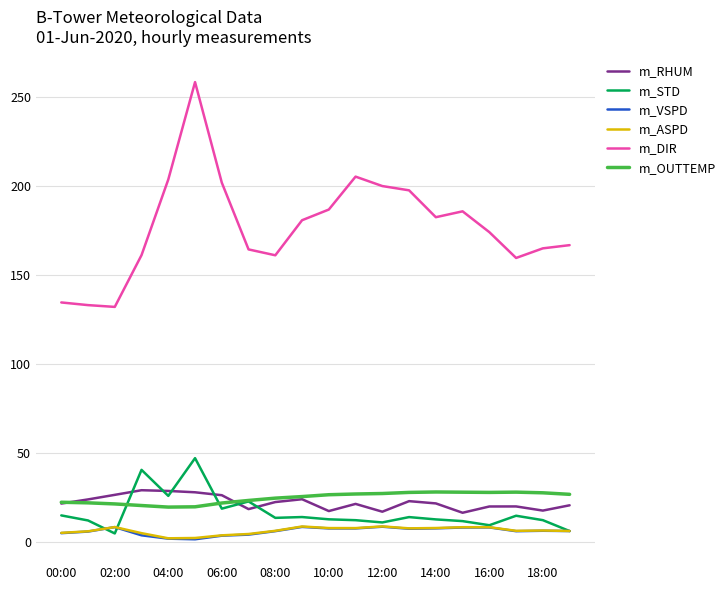

Which series has the largest total across all categories?

m_DIR